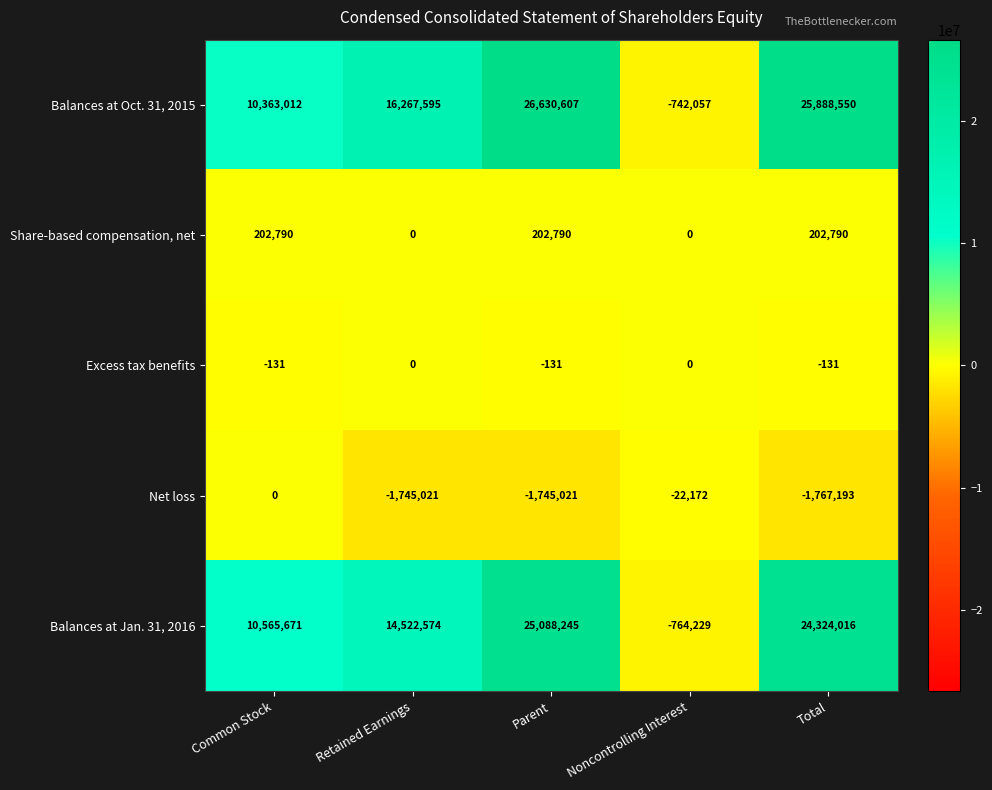

What is the difference between the maximum and minimum values in the Share-based compensation, net series?

202790